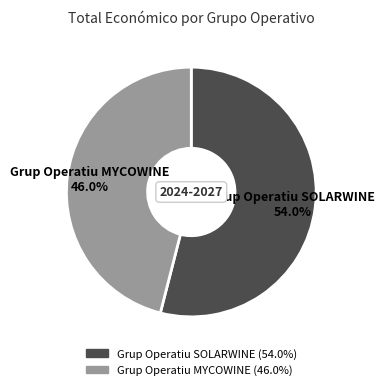

What percentage do Grup Operatiu SOLARWINE and Grup Operatiu MYCOWINE together represent?

100.0%